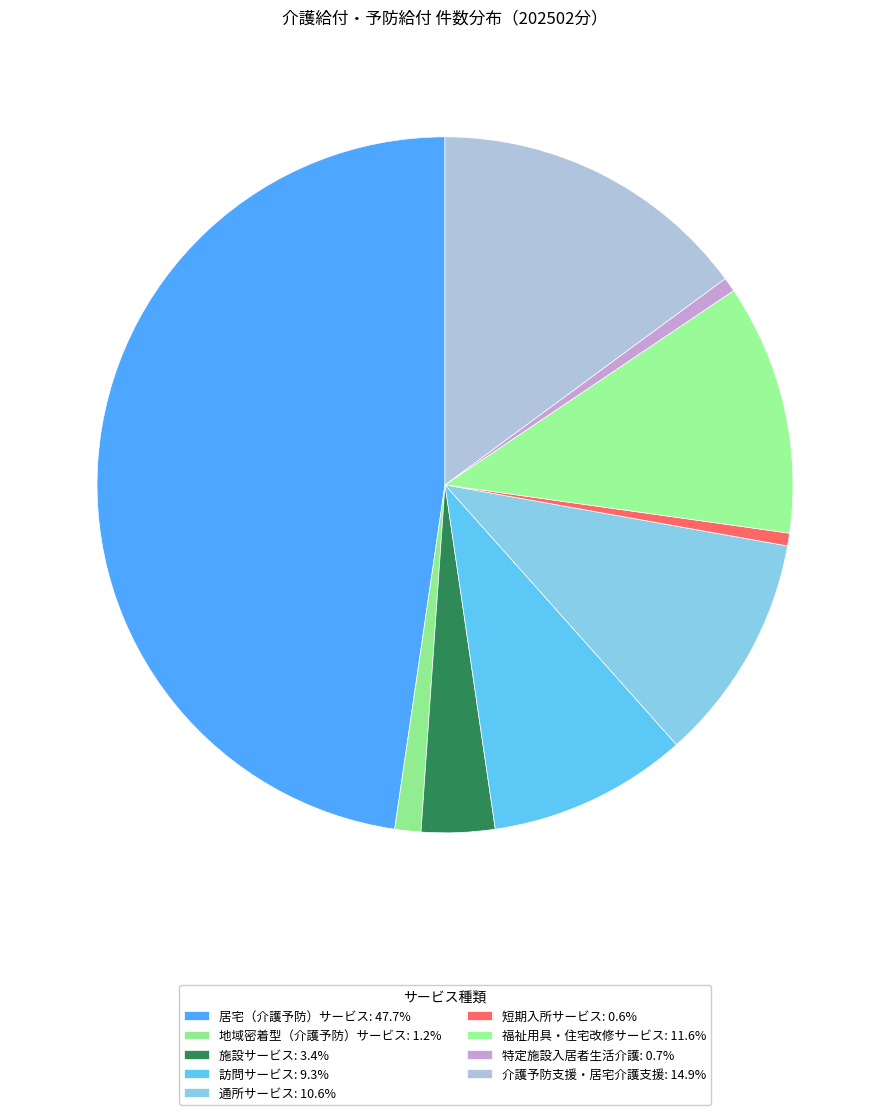

Which slice is the smallest?

短期入所サービス